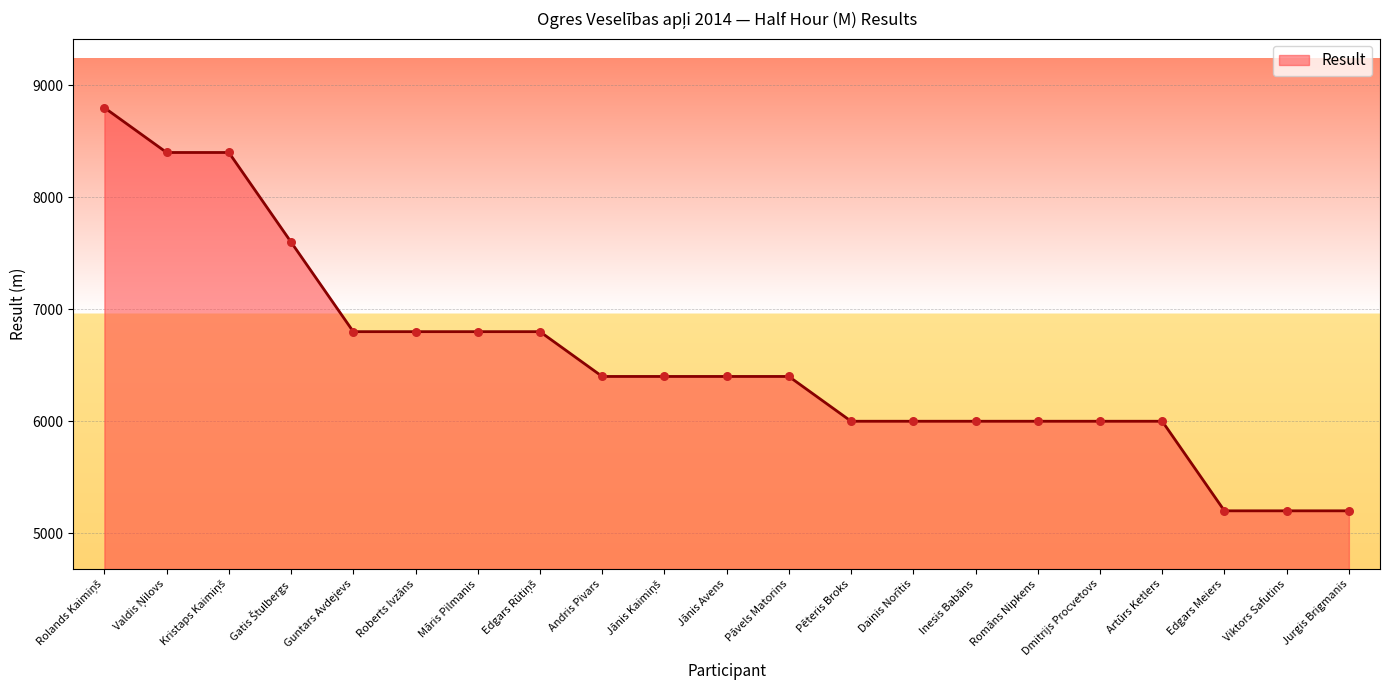

What is the change in value from Guntars Avdejevs to Romāns Nipkens?

-800